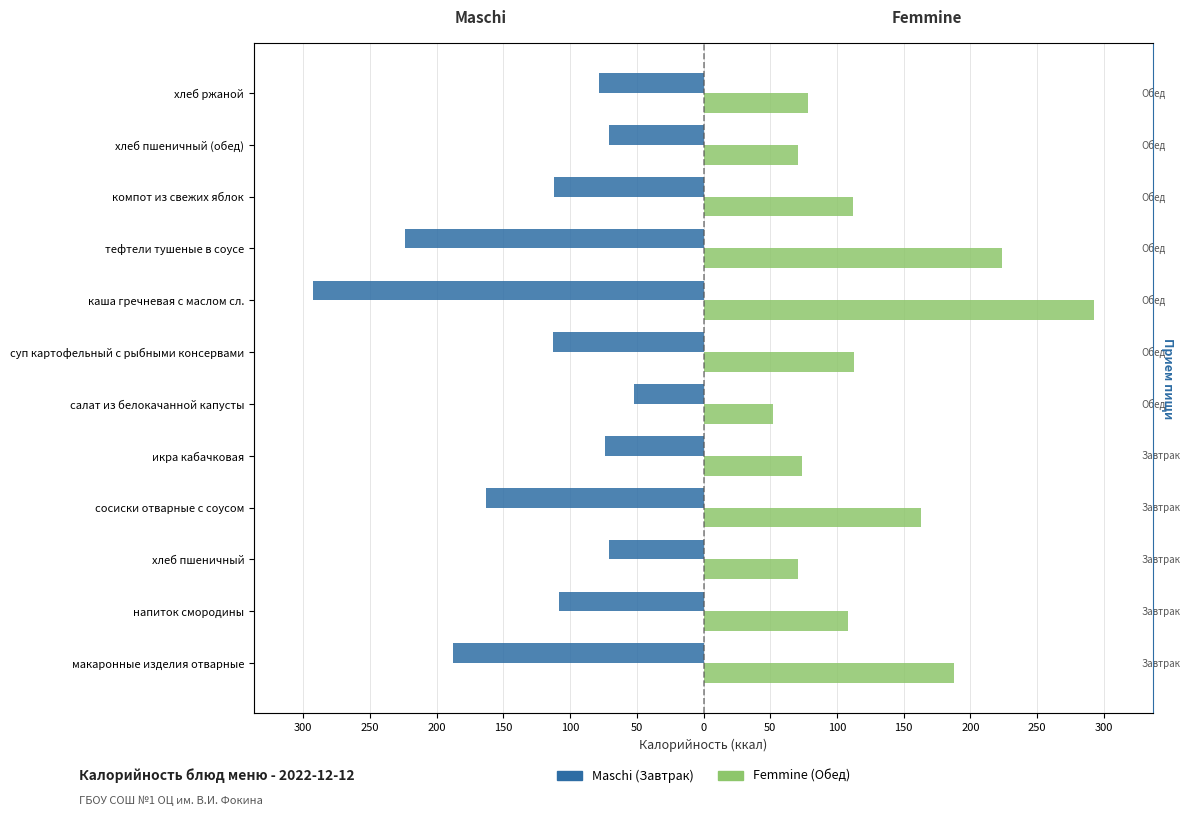

The Maschi series shows -268 at макаронные изделия отварные. True or false?

False